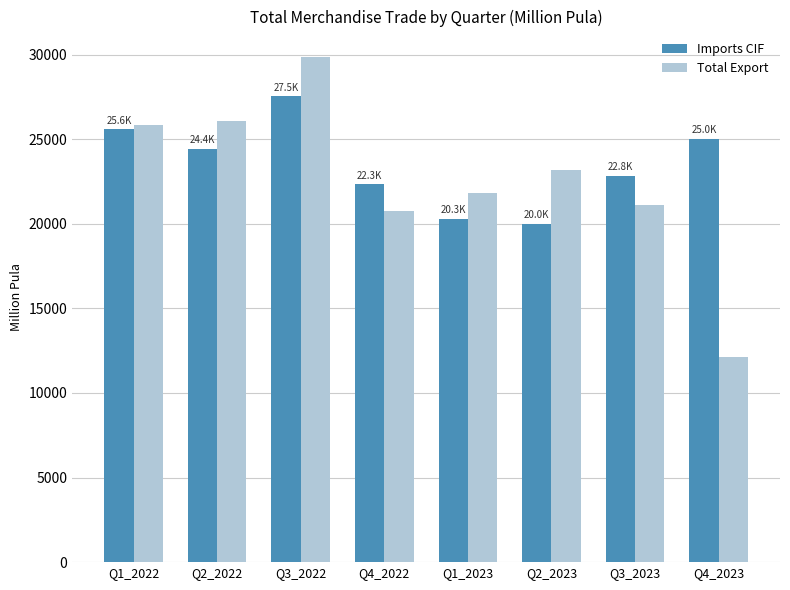

Where does the Total Export series first go above 23155?

Q1_2022